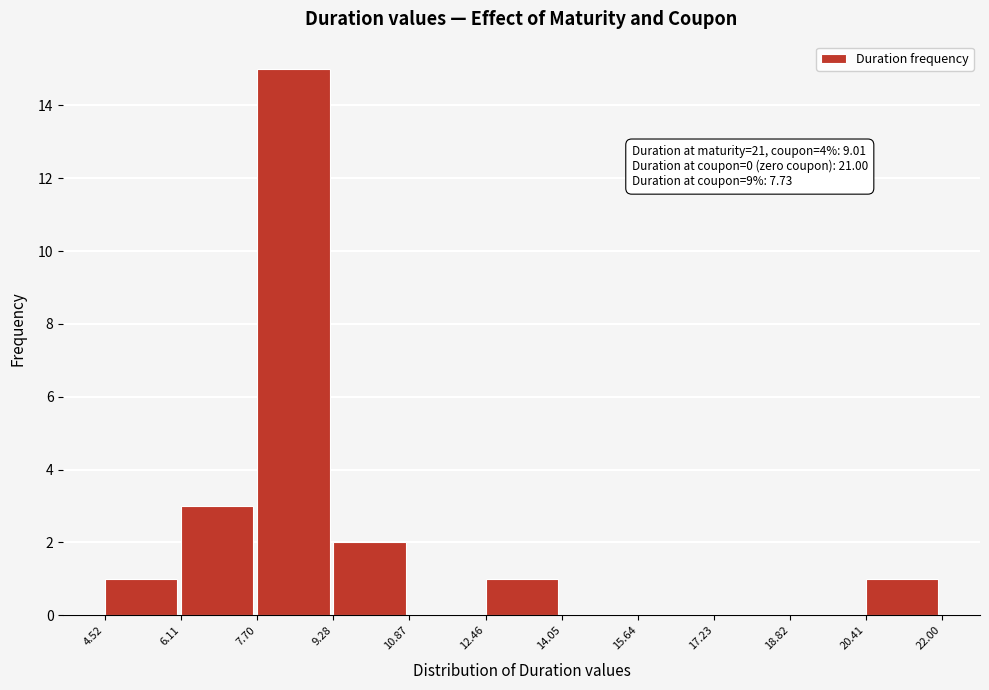

Which range on the x-axis has the tallest bar?

7.70 to 9.28